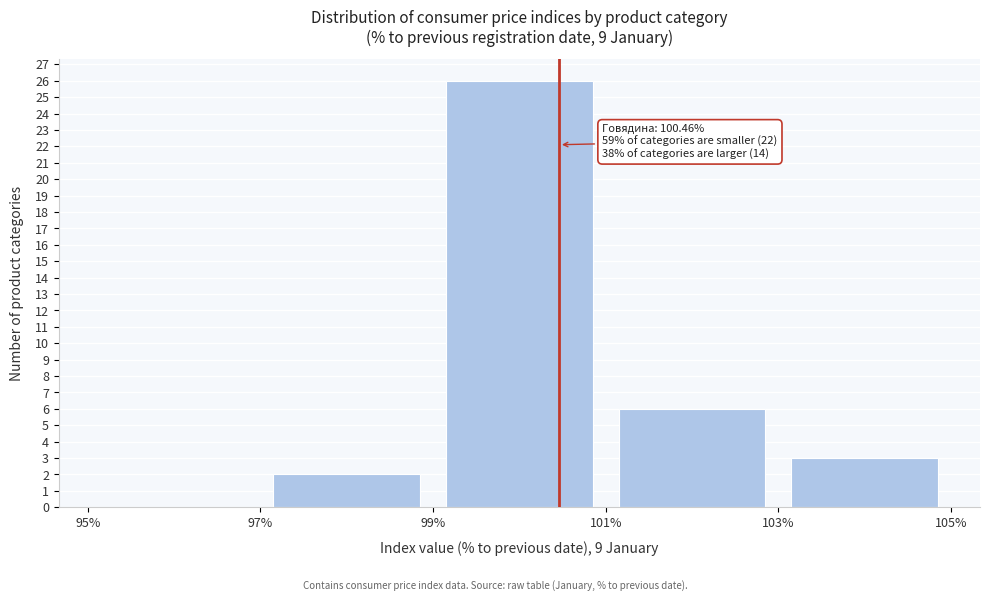

Which range on the x-axis has the tallest bar?

99% to 101%